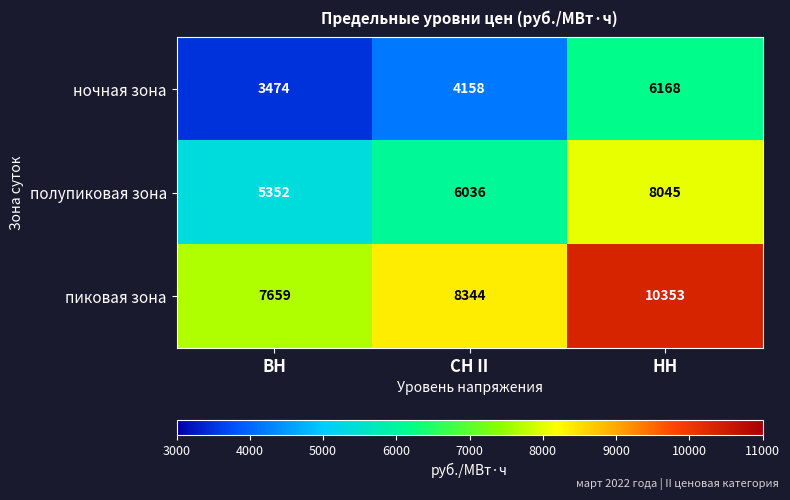

Reading left to right, extract all data points from this chart.

ночная зона: ВН=3474	СН II=4158	НН=6168
полупиковая зона: ВН=5352	СН II=6036	НН=8045
пиковая зона: ВН=7659	СН II=8344	НН=10353